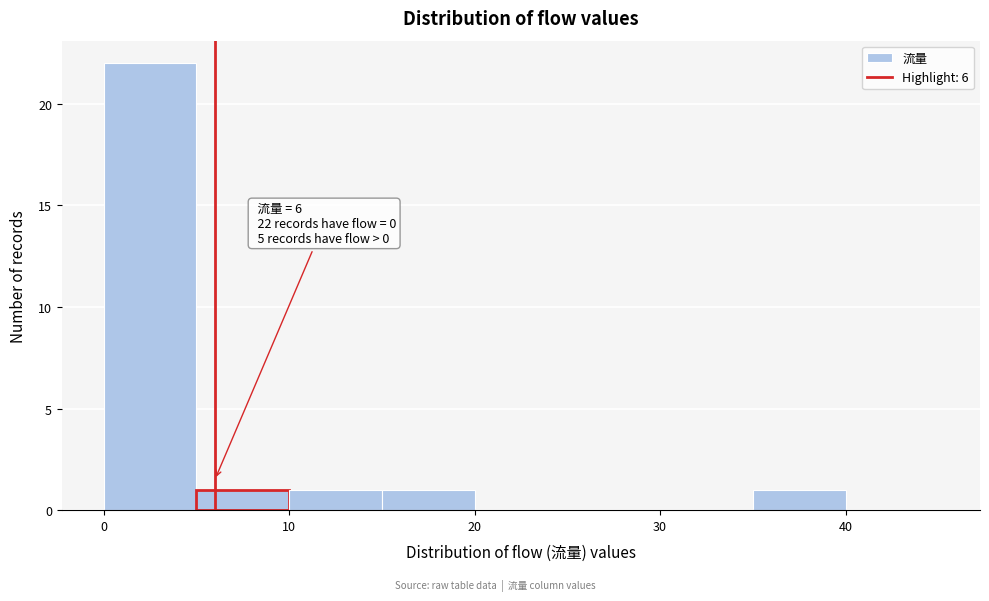

Which range on the x-axis has the tallest bar?

0 to 5